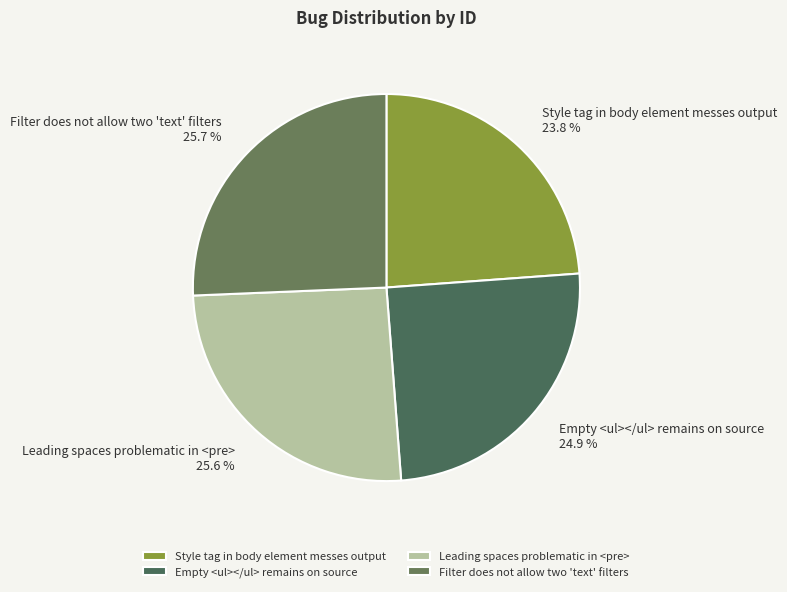

Approximately how many times larger is the value at Empty <ul></ul> remains on source compared to Style tag in body element messes output?

1.0